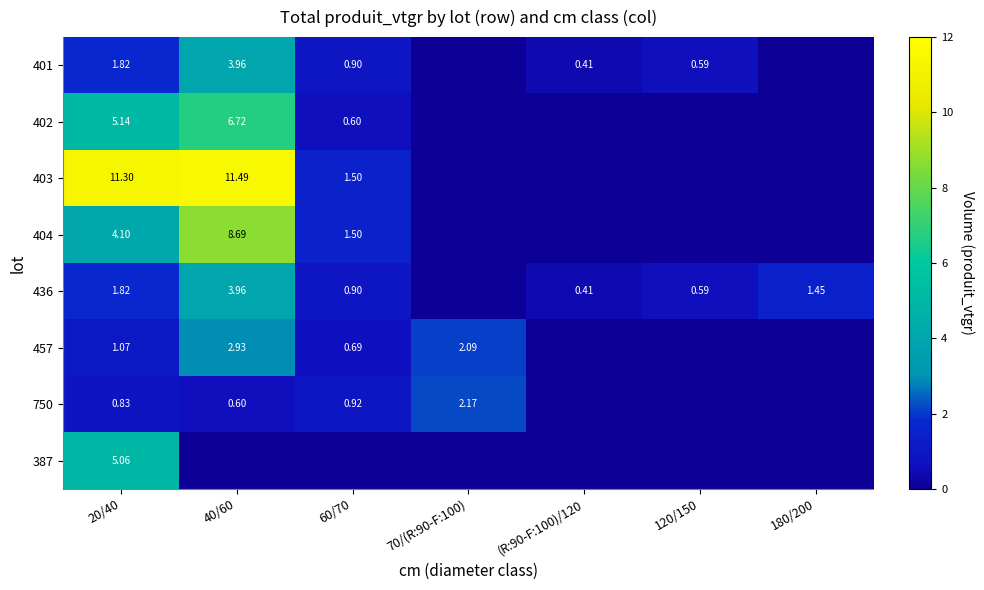

At how many categories does at least one series exceed 6?

2